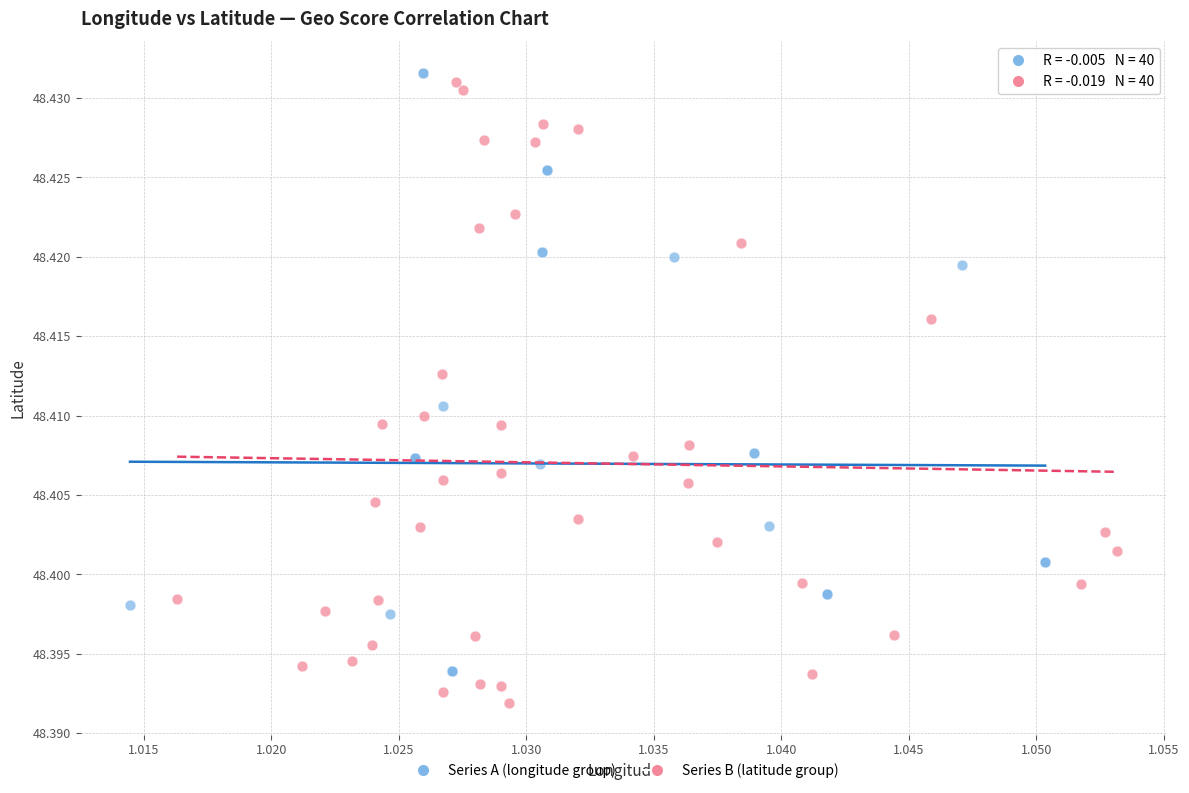

Which series has the largest Y range (max minus min)?

Series B (latitude group)